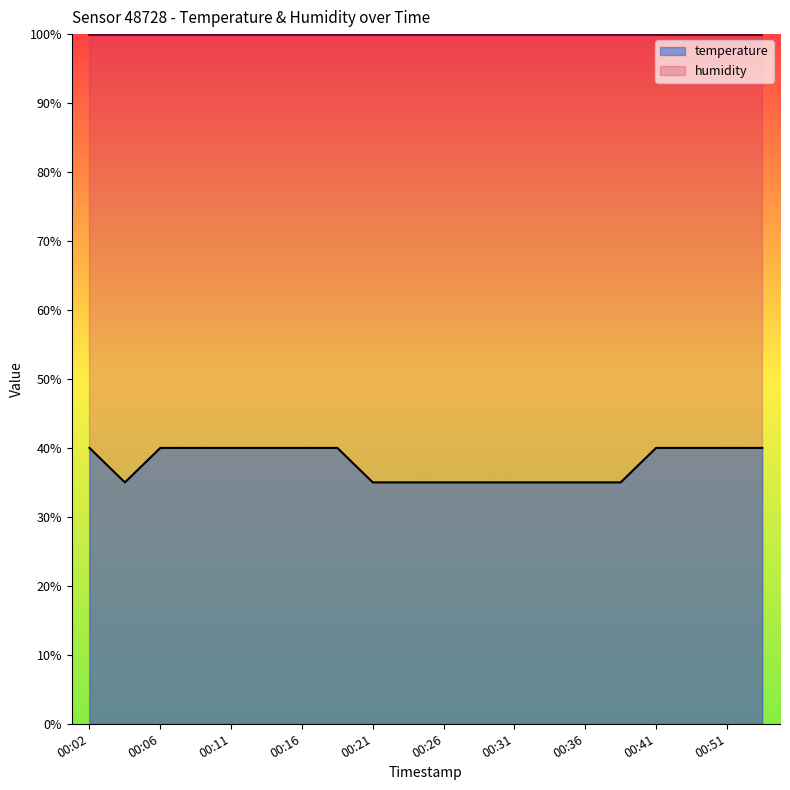

How many lines are shown in the chart?

2